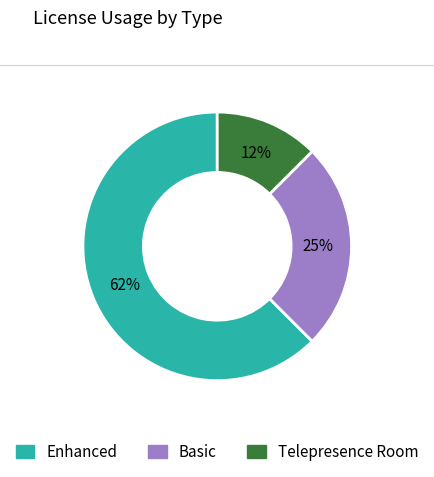

Is it true that Basic is 13% of the pie?

False